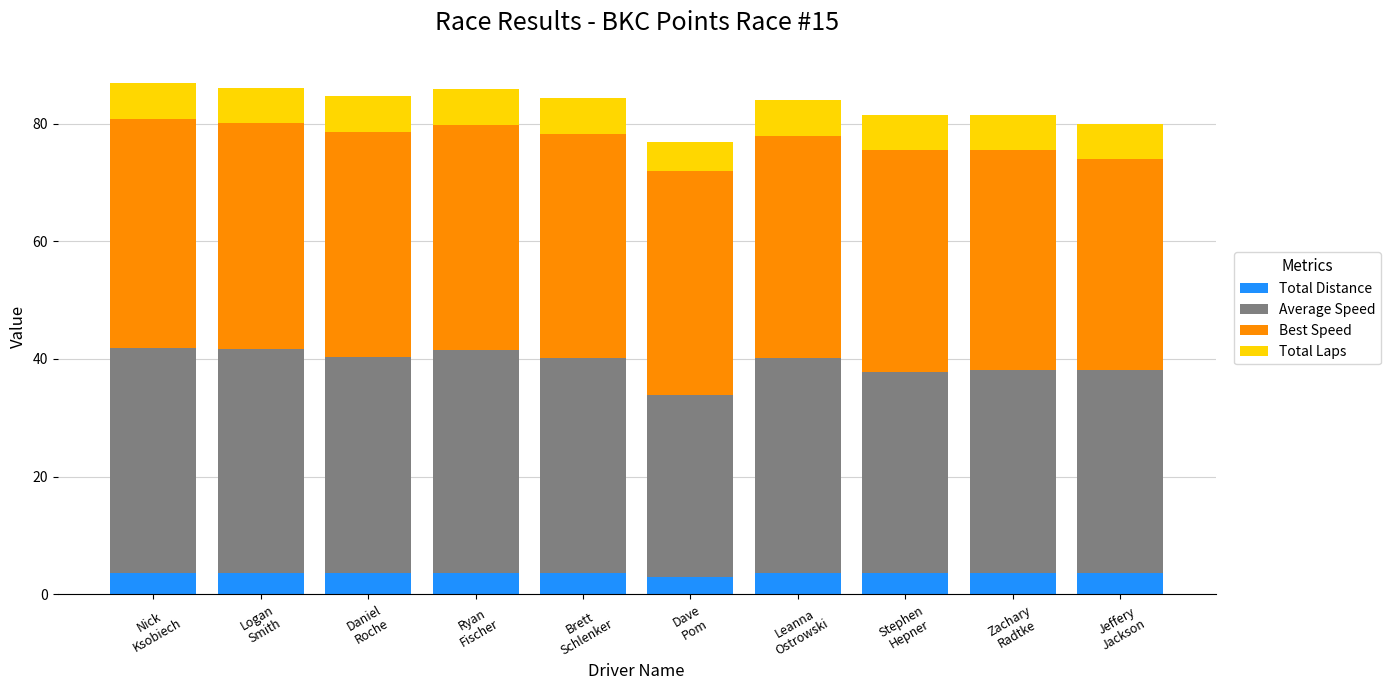

What are all the series names shown in the legend?

Total Distance, Average Speed, Best Speed, Total Laps